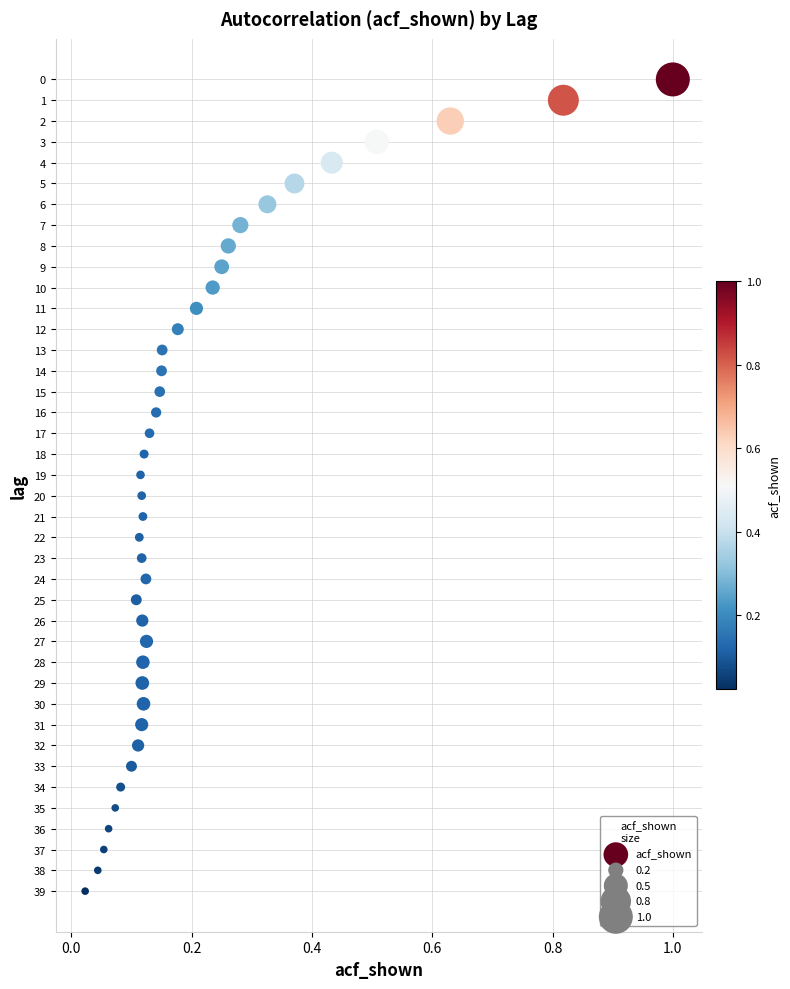

What is the range of Y values (max minus min)?

39